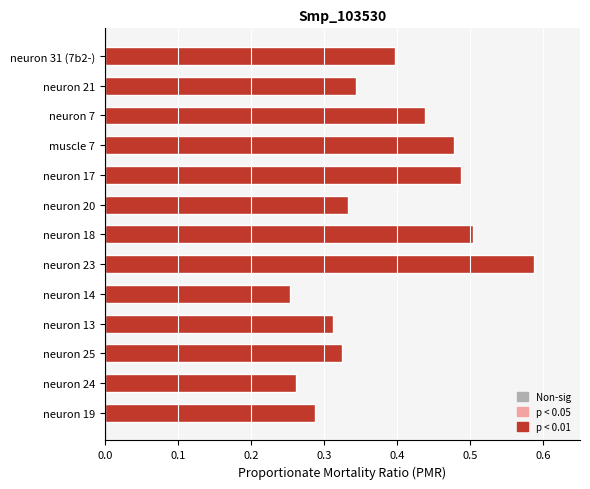

Between neuron 31 (7b2-) and neuron 14, which is larger?

neuron 31 (7b2-)